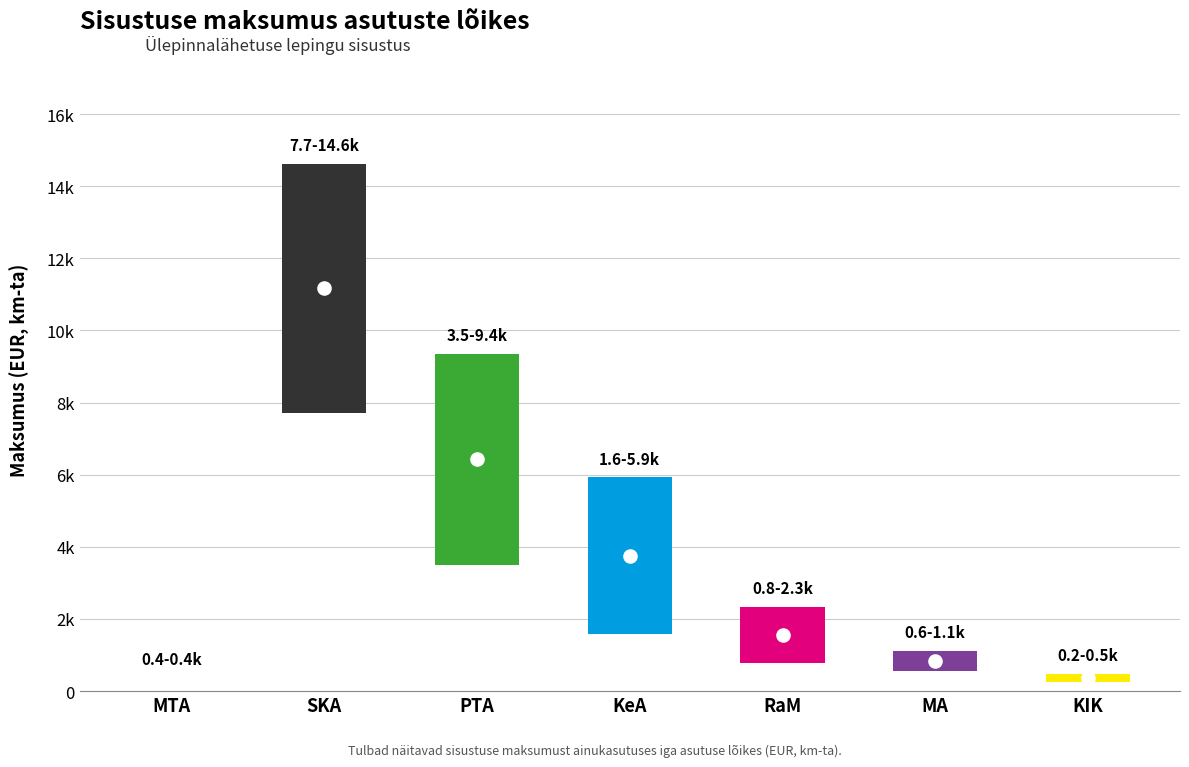

What position from the left is SKA?

2